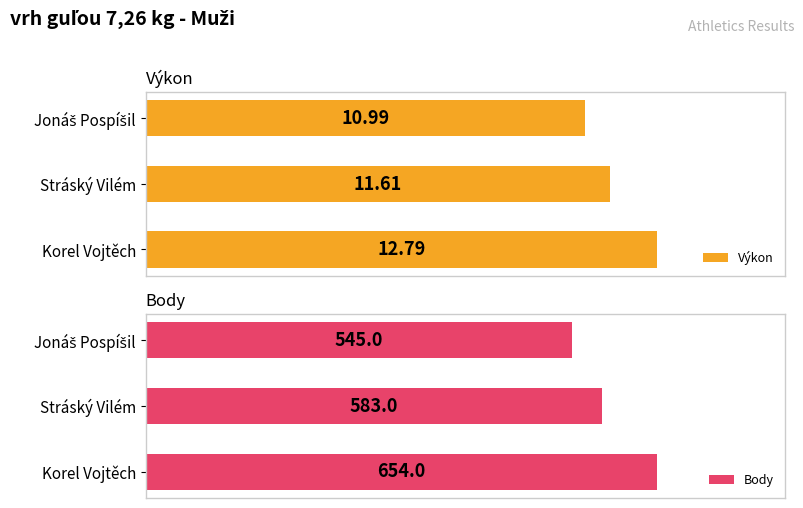

Reading left to right, what are all the values shown in this chart?

Výkon: 12.8	11.6	11.0
Body: 654.0	583.0	545.0